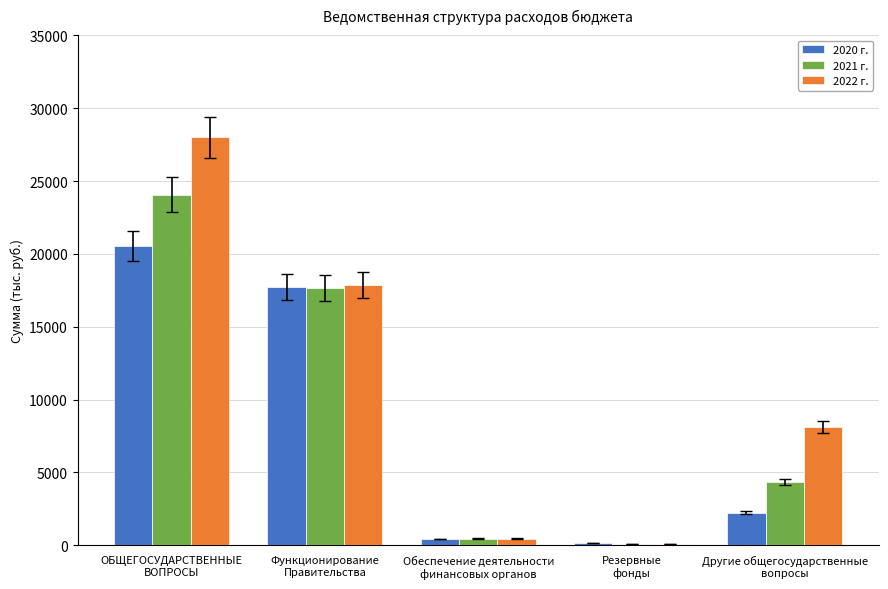

Reading left to right, extract all data points from this chart.

2020 г.: 20523.5	17719.1	429.6	138.7	2229.1
2021 г.: 24072.2	17662.5	443.2	104.0	4346.5
2022 г.: 28017.2	17859.1	460.9	108.2	8106.3